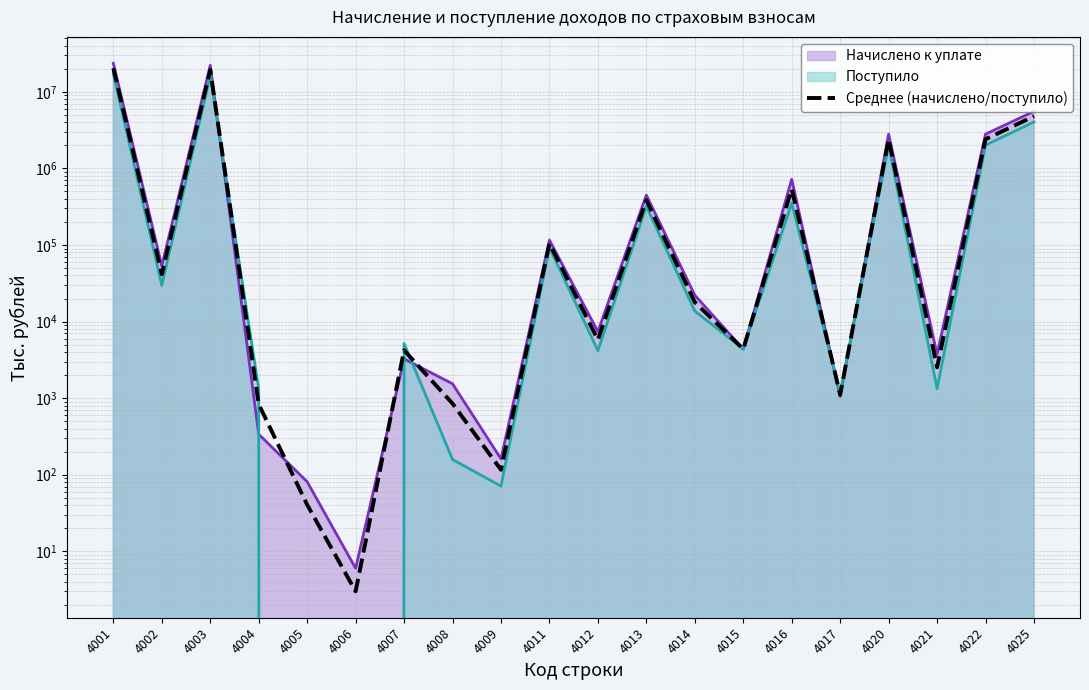

What is the average value?

2524980.3